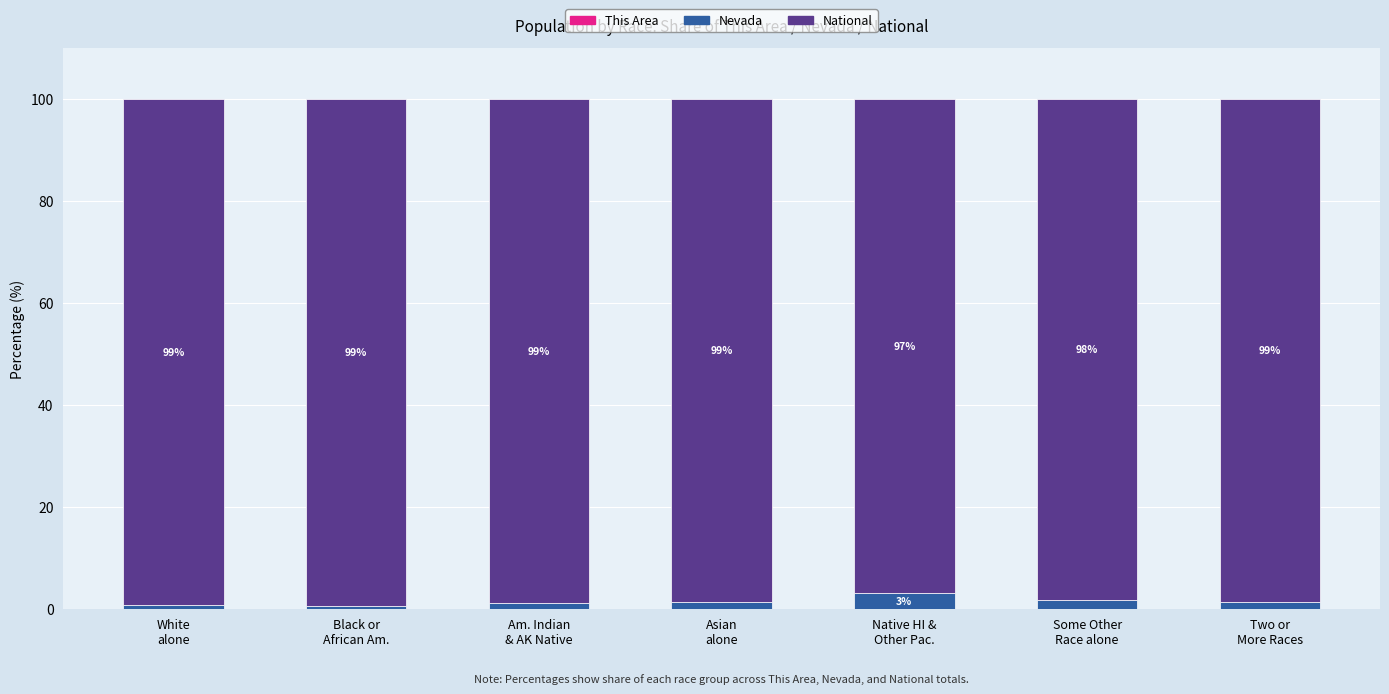

How many categories are shown in the chart?

7